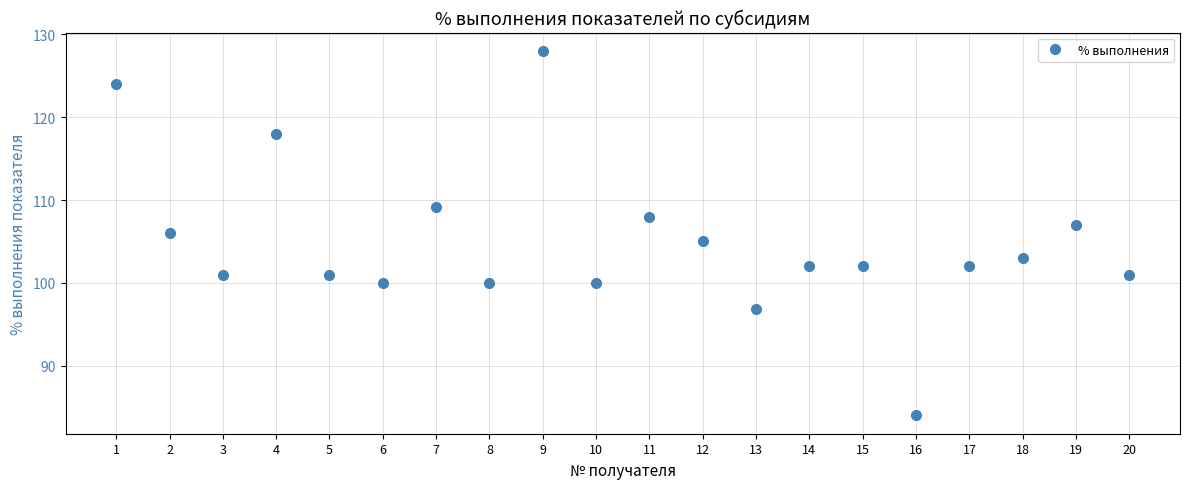

Between 10 and 18, which is larger?

18